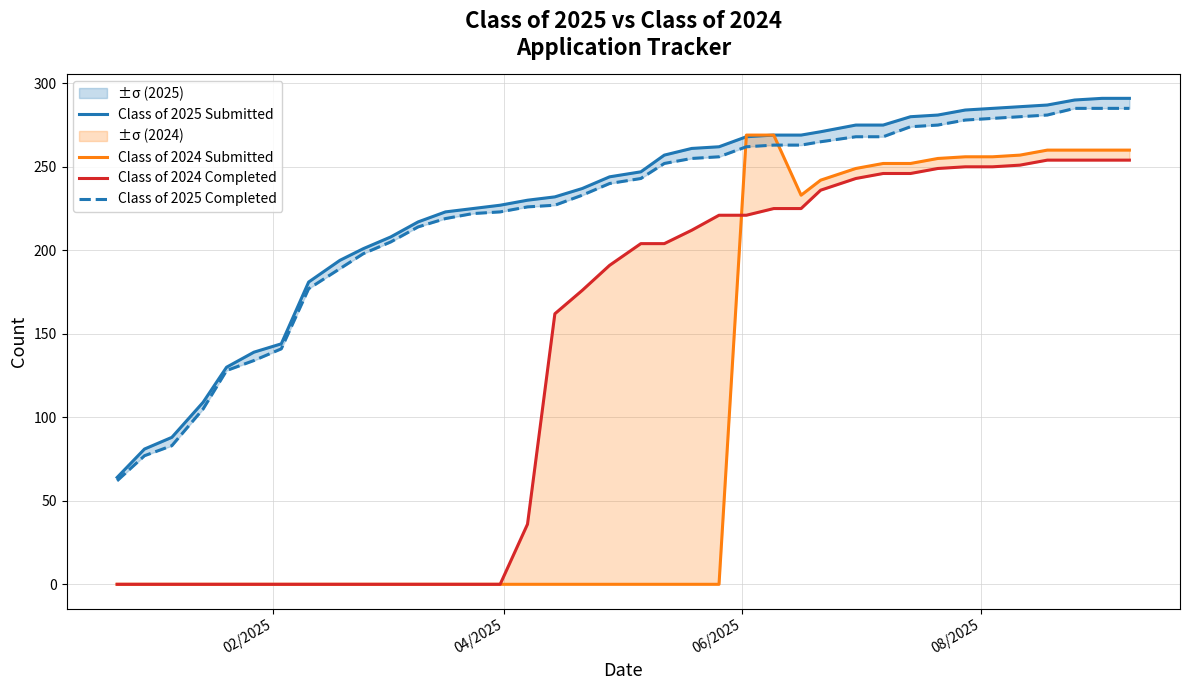

How many values in the Class of 2025 Completed series are below 243?

19